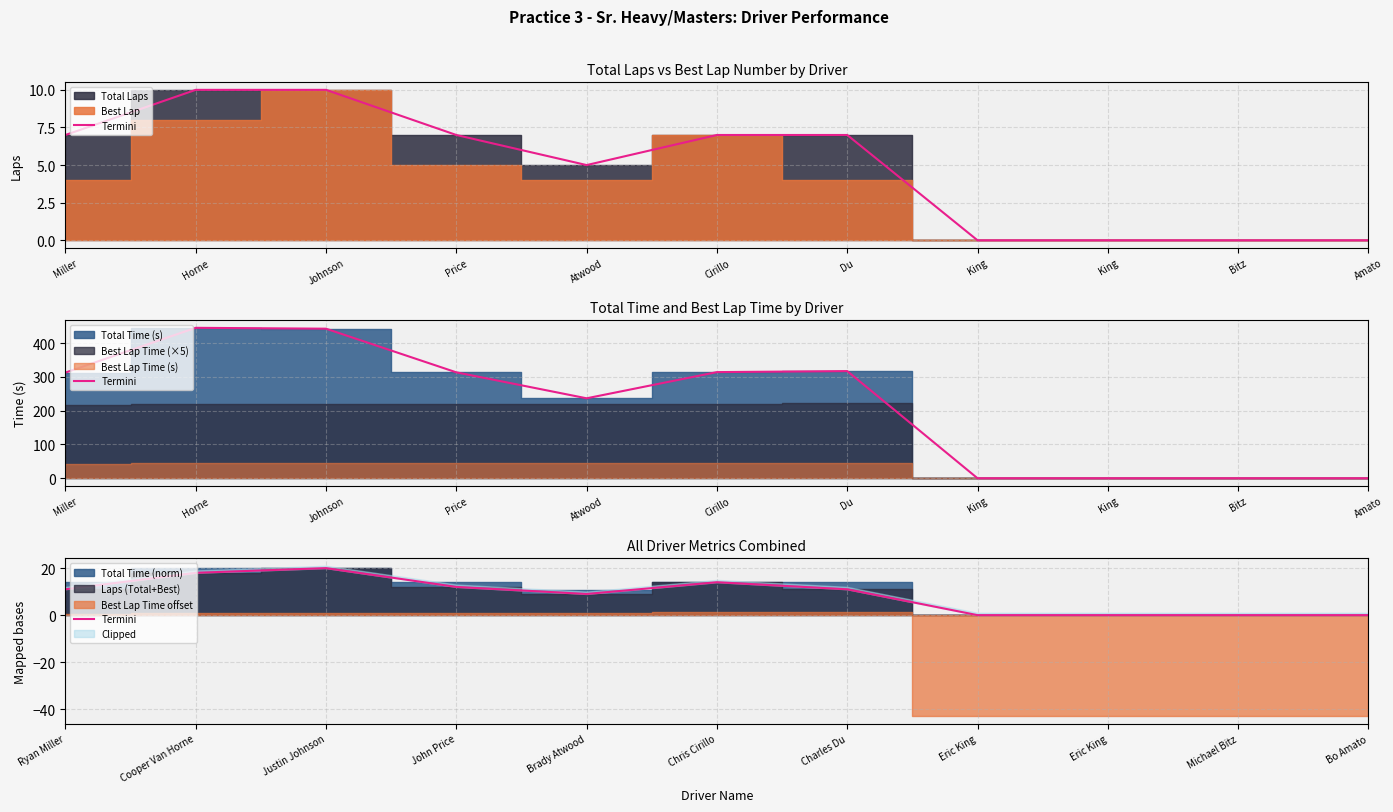

What is the average value?

9